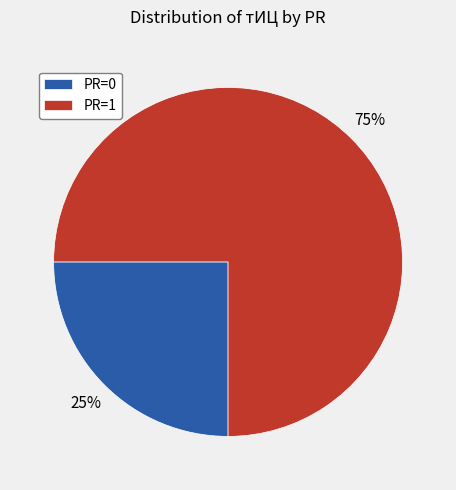

Combined, do PR=1 and PR=0 account for over 50%?

Yes